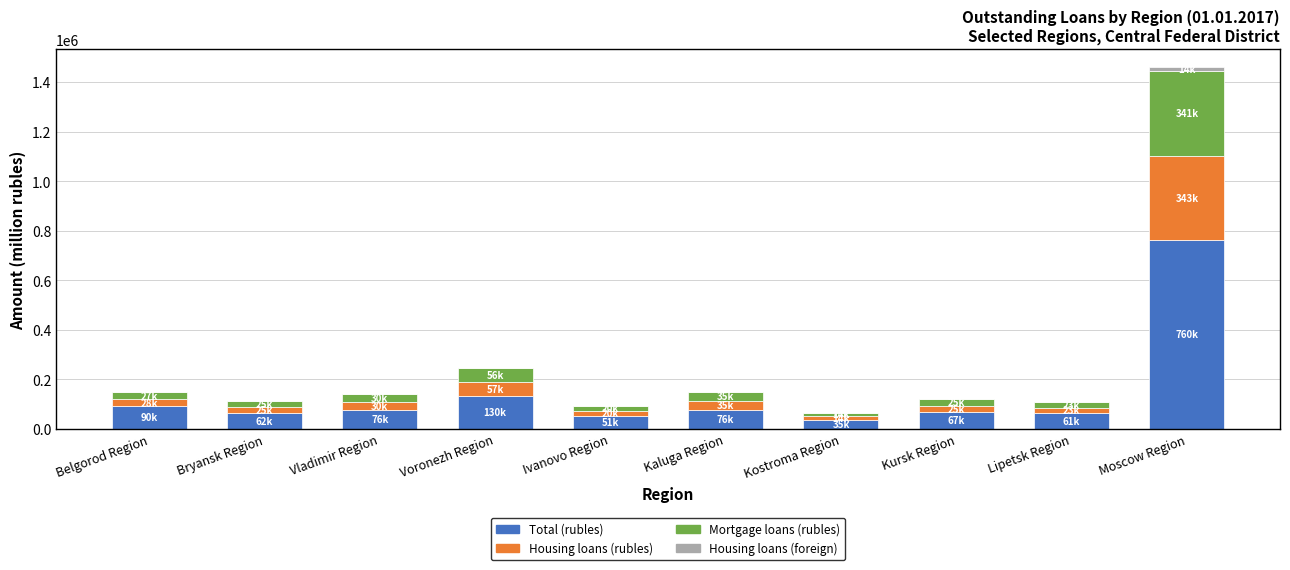

What is the maximum value for Total (rubles)?

760274